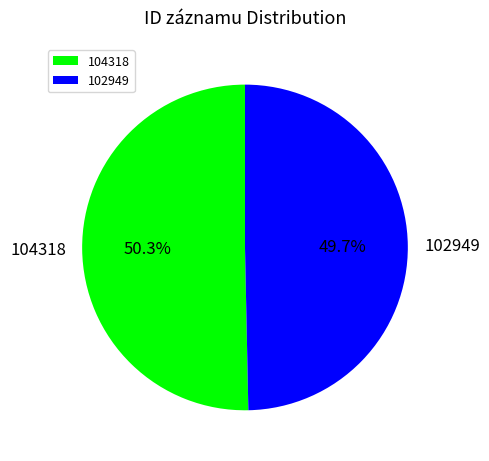

Which has a higher value, 102949 or 104318?

104318